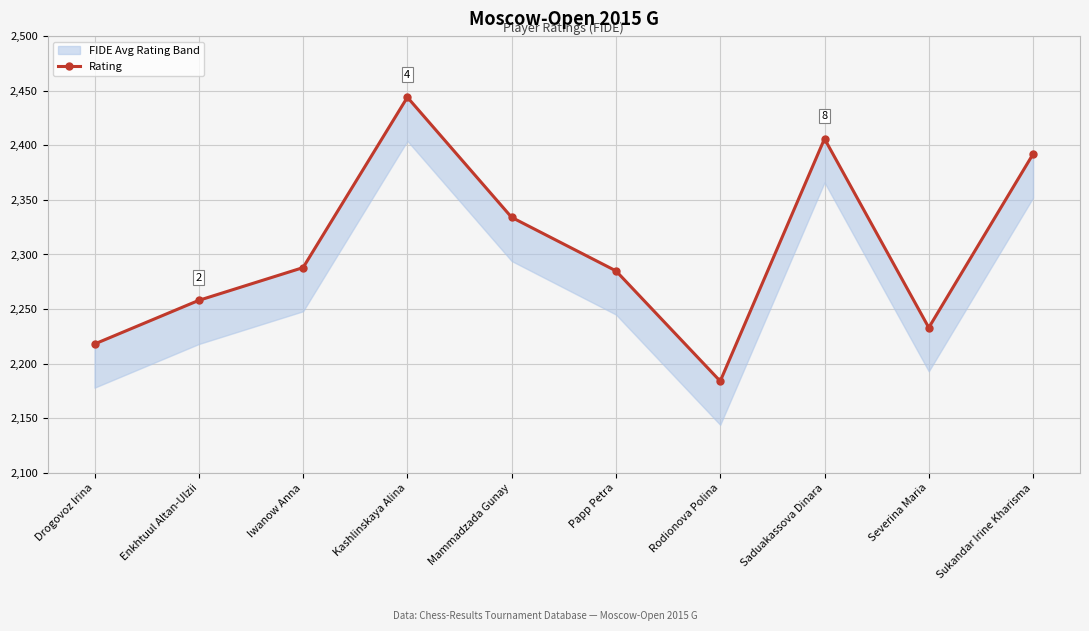

What is the label of the 4th point from the right?

Rodionova Polina